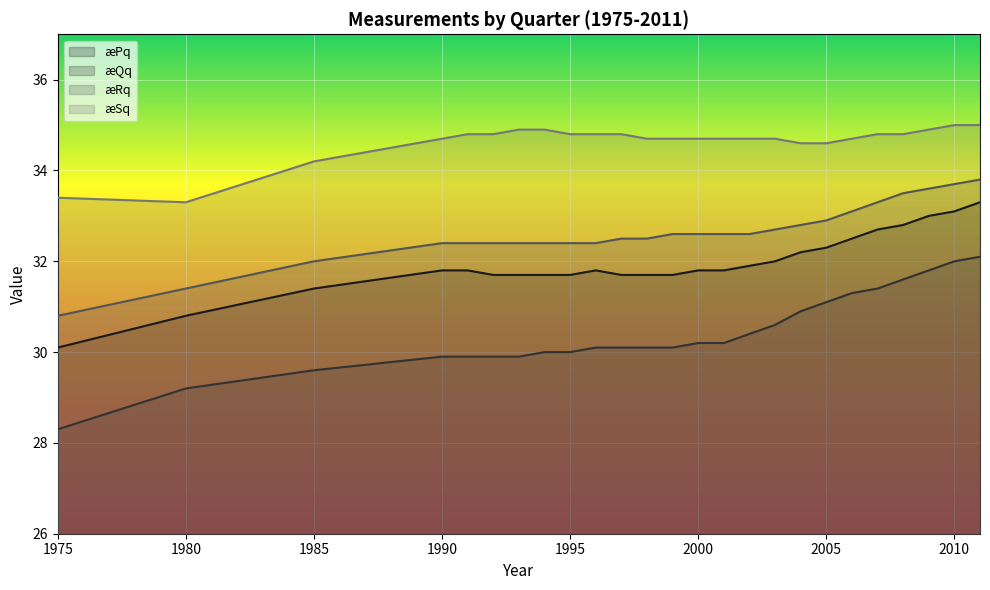

True or false: æSq and æRq intersect in this chart.

False